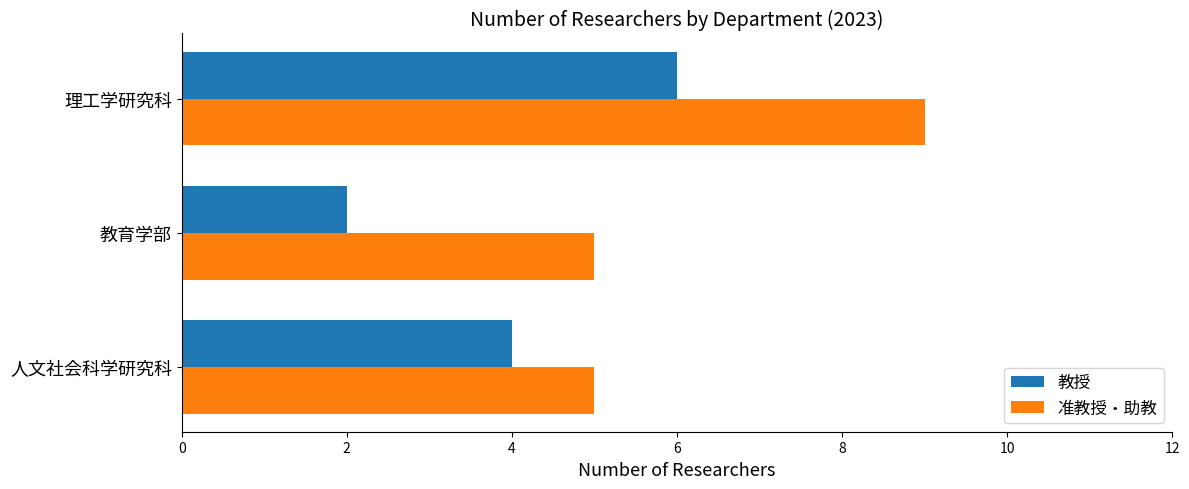

At which label is 教授 closest to 4?

人文社会科学研究科